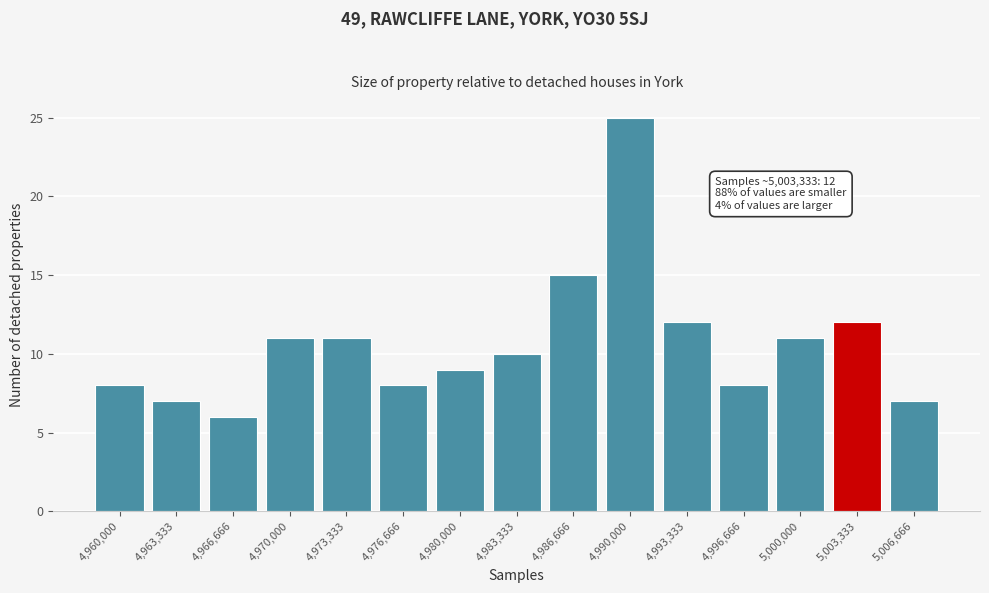

Reading left to right, list all the values displayed in this chart.

4,960,000=8	4,963,333=7	4,966,666=6	4,970,000=11	4,973,333=11	4,976,666=8	4,980,000=9	4,983,333=10	4,986,666=15	4,990,000=25	4,993,333=12	4,996,666=8	5,000,000=11	5,003,333=12	5,006,666=7